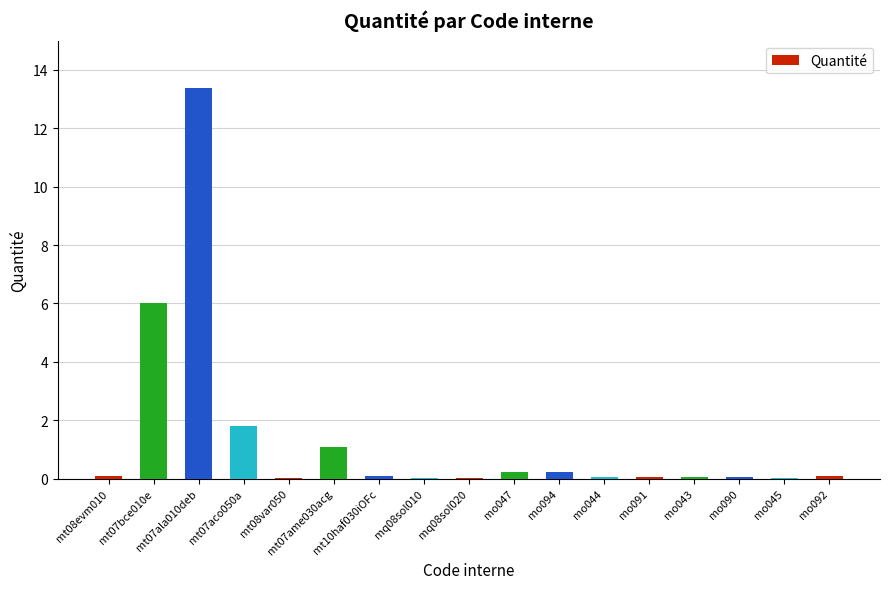

The chart shows a value of 0.3 at mt07ame030acg. True or false?

False